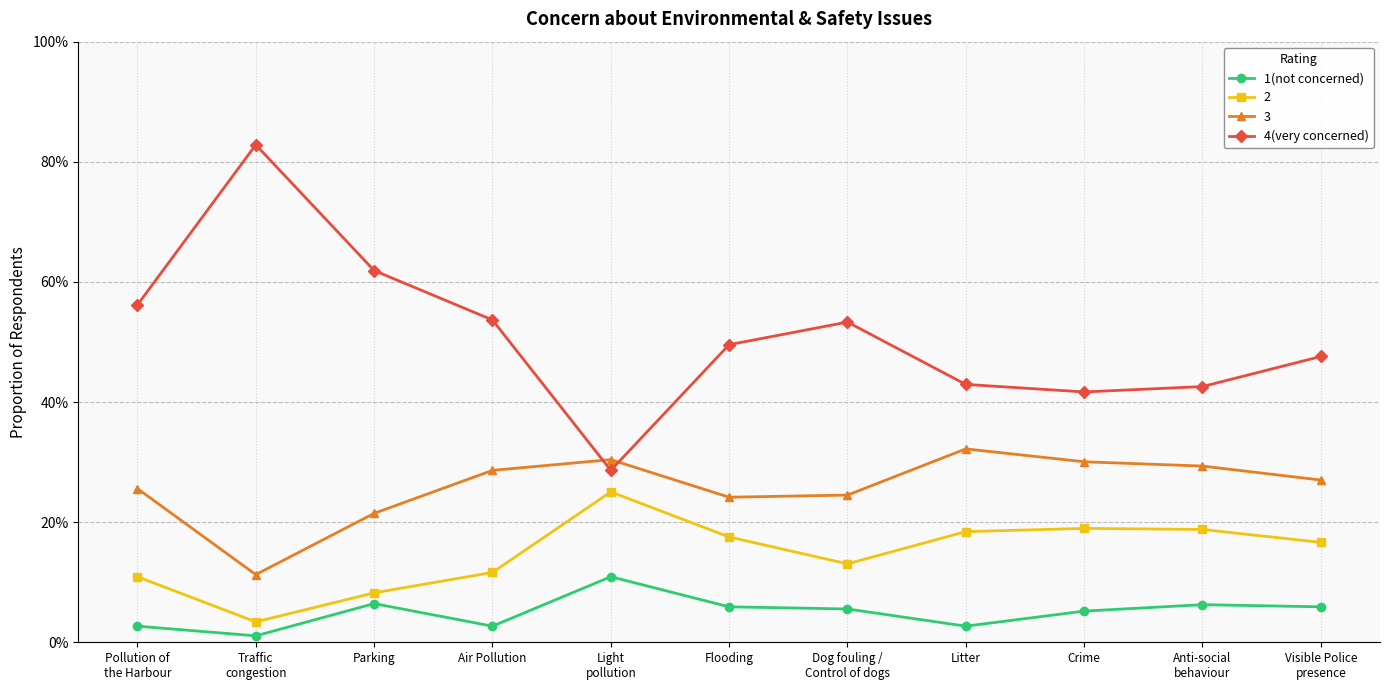

True or false: 1(not concerned) and 4(very concerned) cross at least once.

False